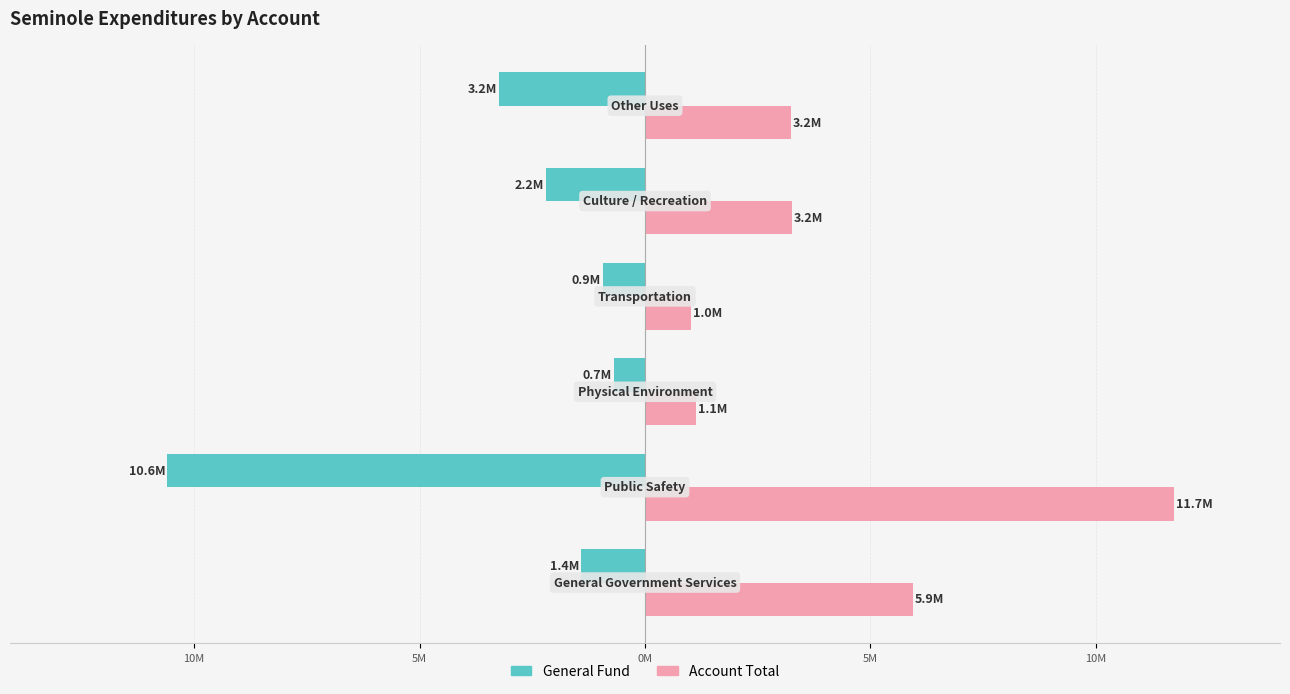

What is the minimum value for General Fund?

-10.6